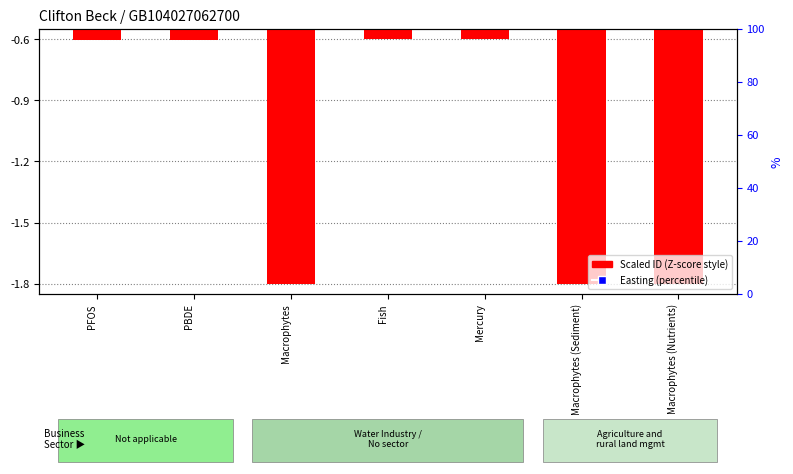

Which series reaches the maximum Y coordinate?

Easting rank (percentile)